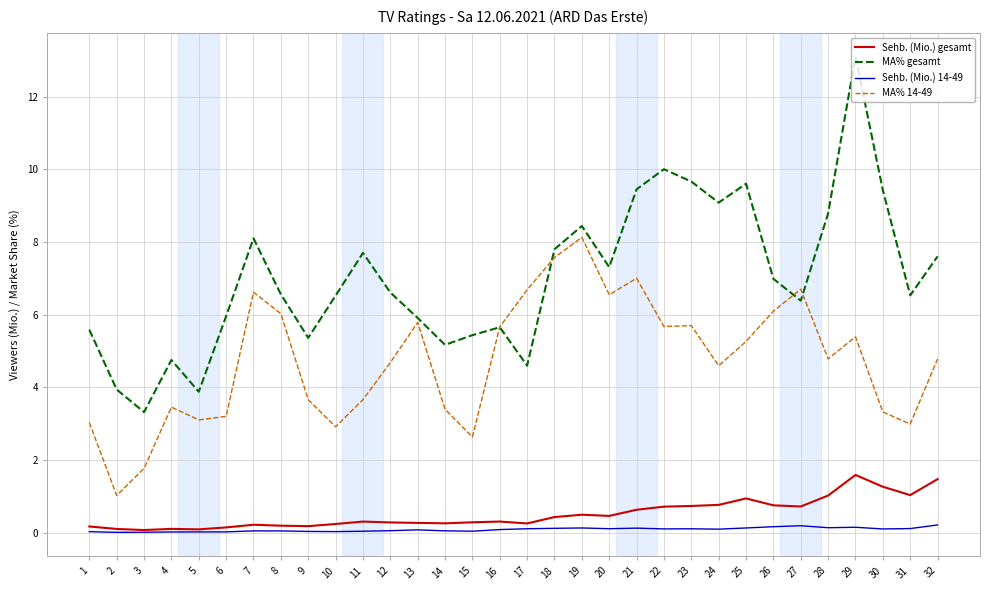

Which label corresponds to the largest value in the chart?

29